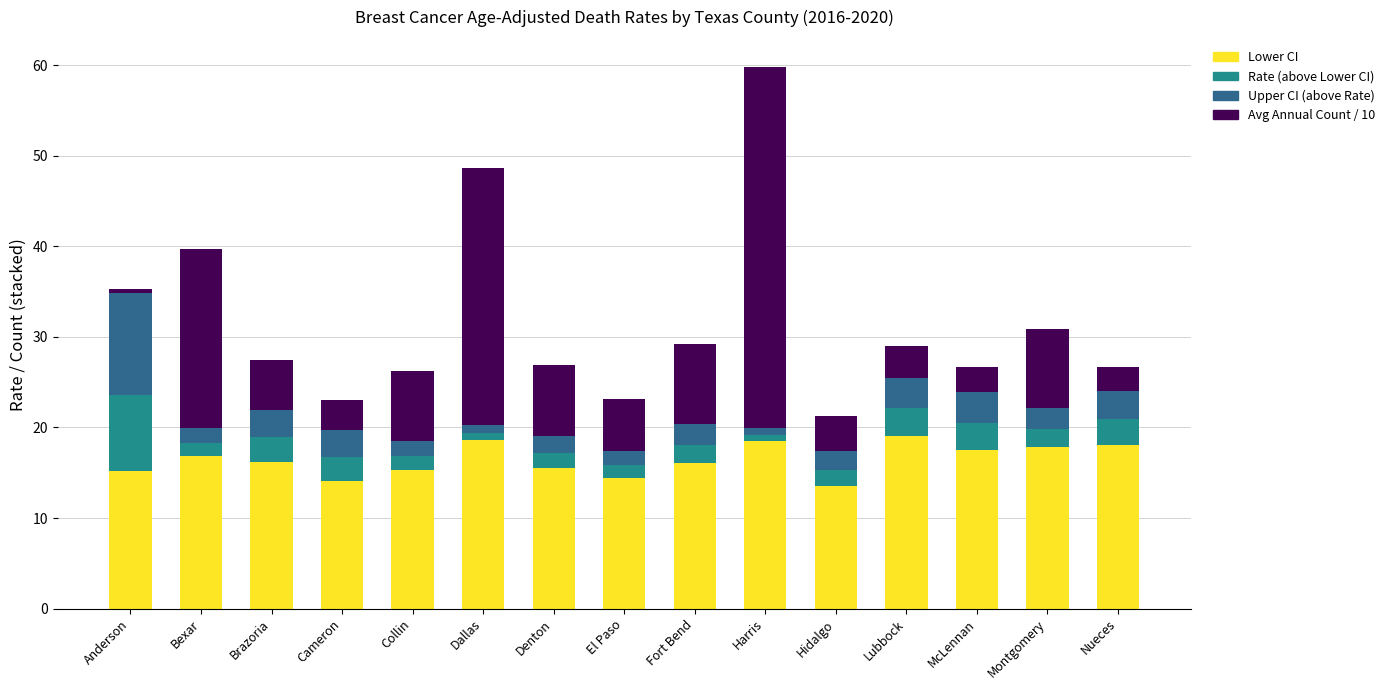

What are all the series names shown in the legend?

Lower CI, Rate (above Lower CI), Upper CI (above Rate), Avg Annual Count / 10